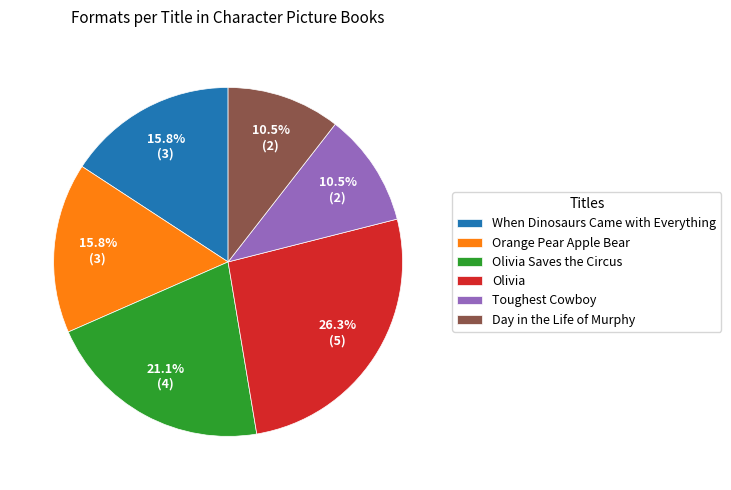

Does Olivia Saves the Circus represent more than half of the total?

No